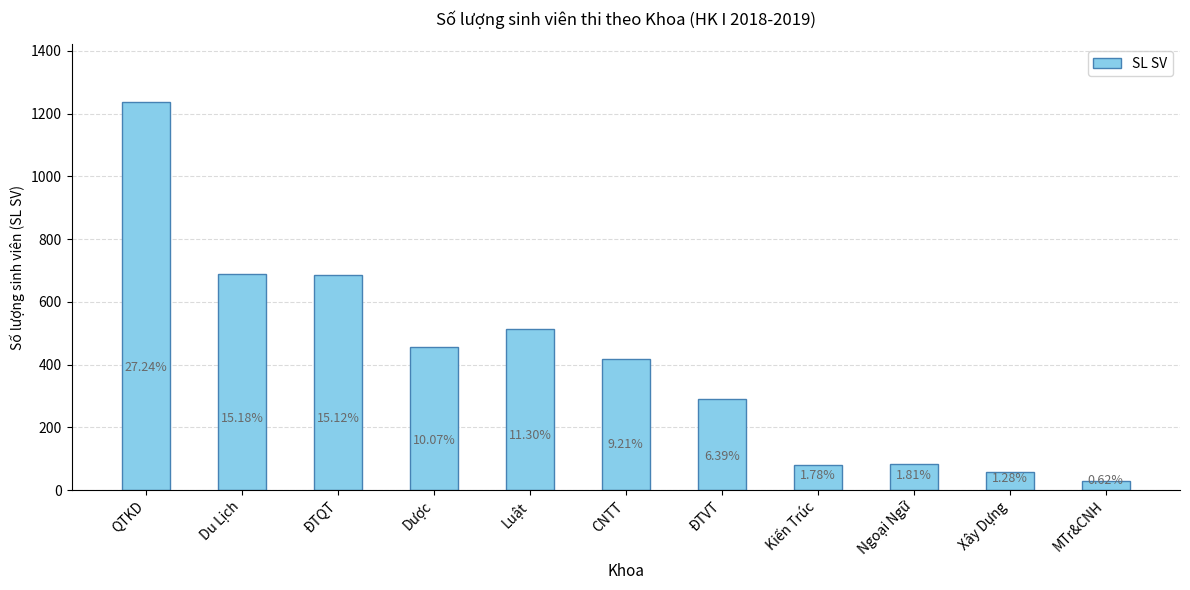

Are the bars horizontal?

No